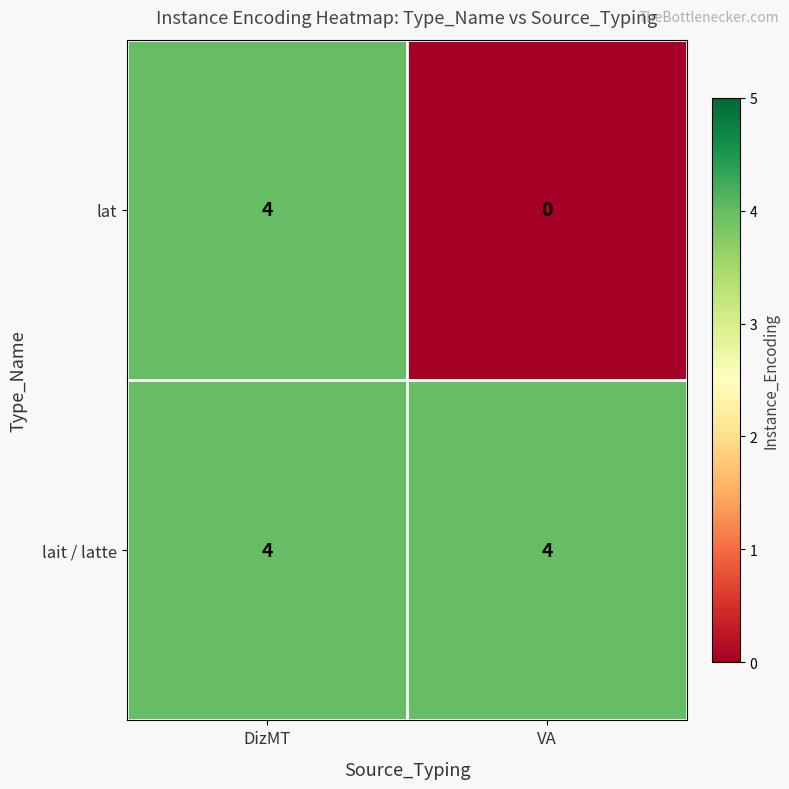

What is the sum of all lait / latte values?

8